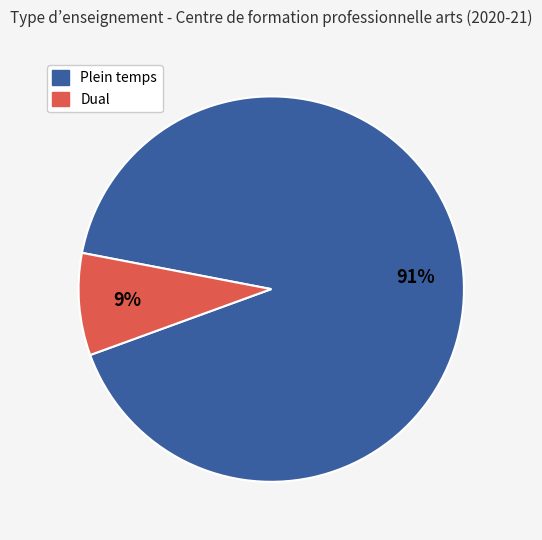

Count the number of slices in the pie.

2